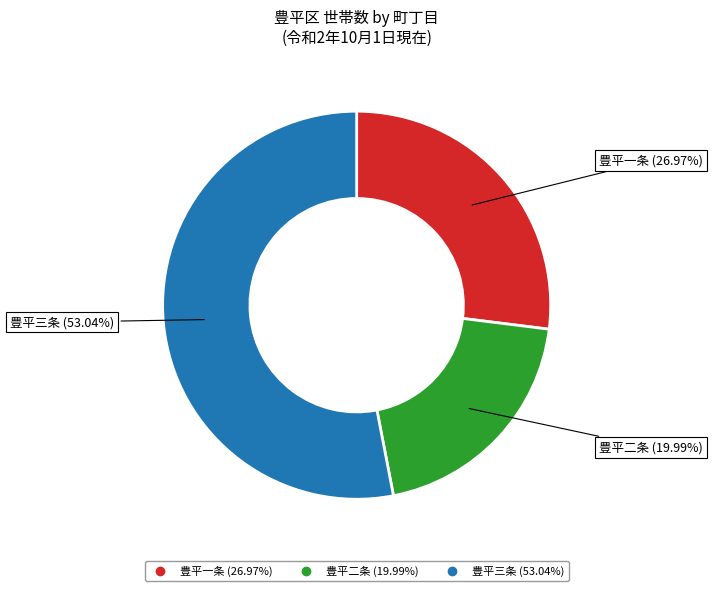

Is there any slice that represents more than half of the pie?

Yes